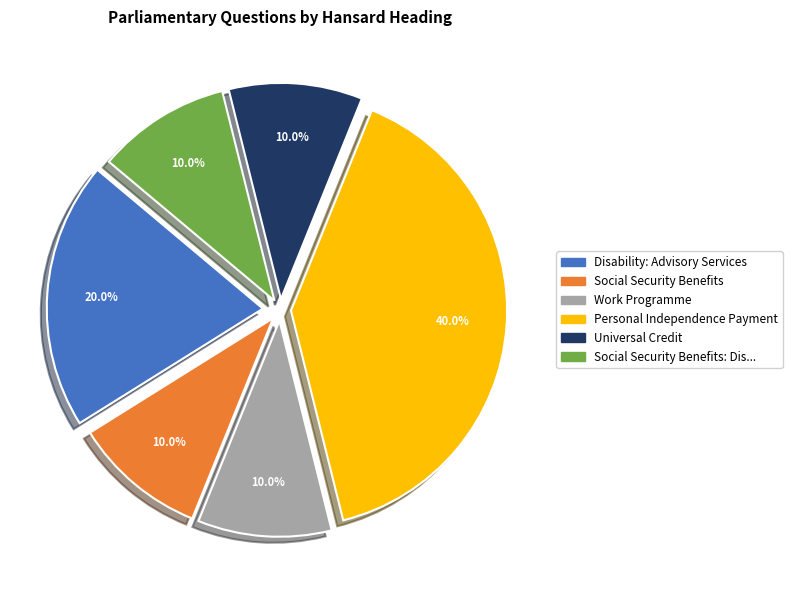

What is the ratio of the value at Disability: Advisory Services to the value at Universal Credit?

2.0